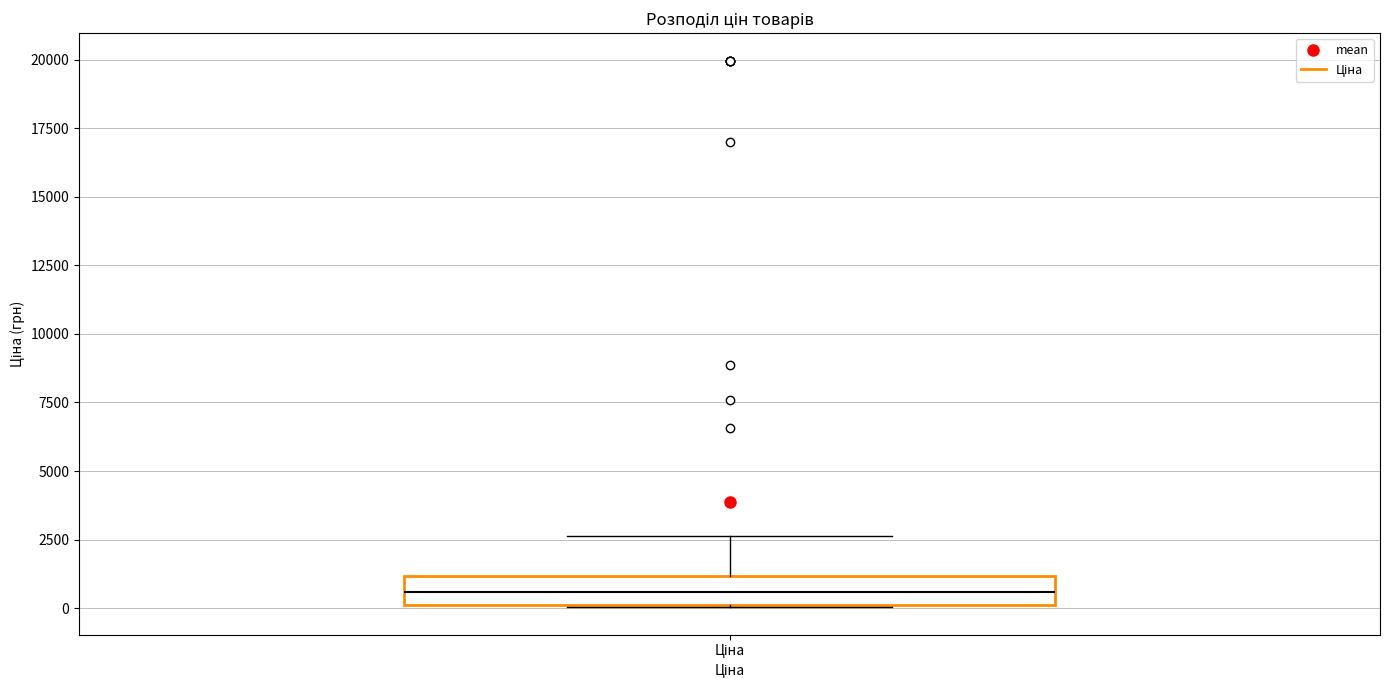

Read this box plot against the y-axis: the position of the median line, the range covered by the box, and the ends of both whiskers. The values are not printed on the chart, so give them approximately, as read against the axis.

median 500, box 0 to 1000, whiskers 0 to 2500